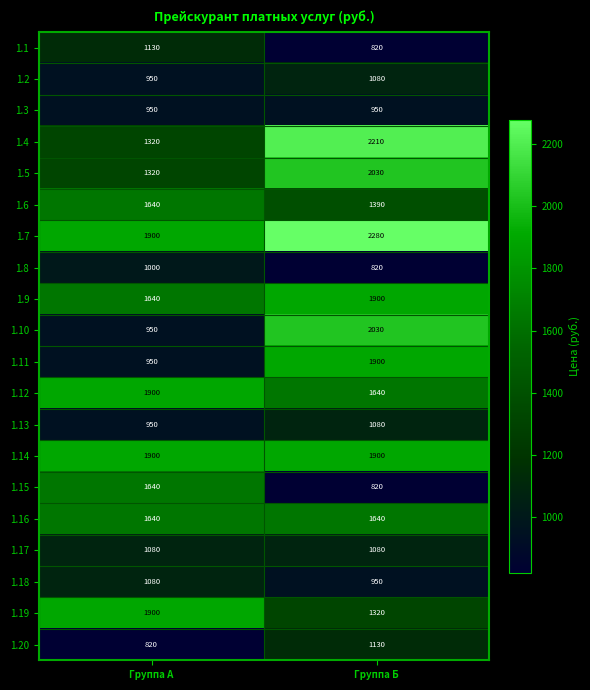

At which category is the sum across all series the highest?

Группа Б